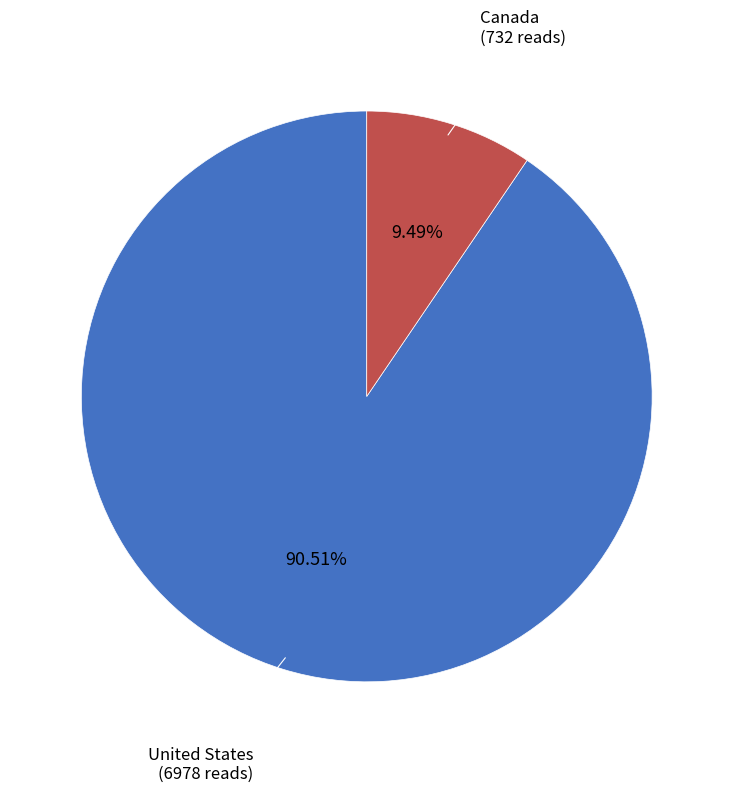

To the nearest percent, what is the difference between the Canada and United States slice percentages?

81%